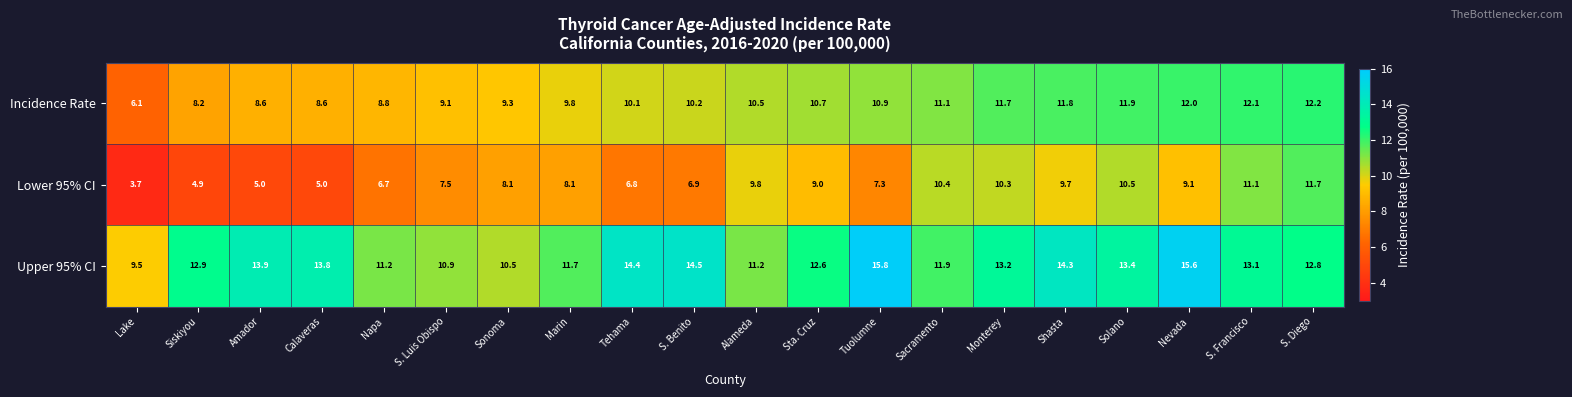

What is the difference between the Incidence Rate values at Sacramento and Nevada?

0.9